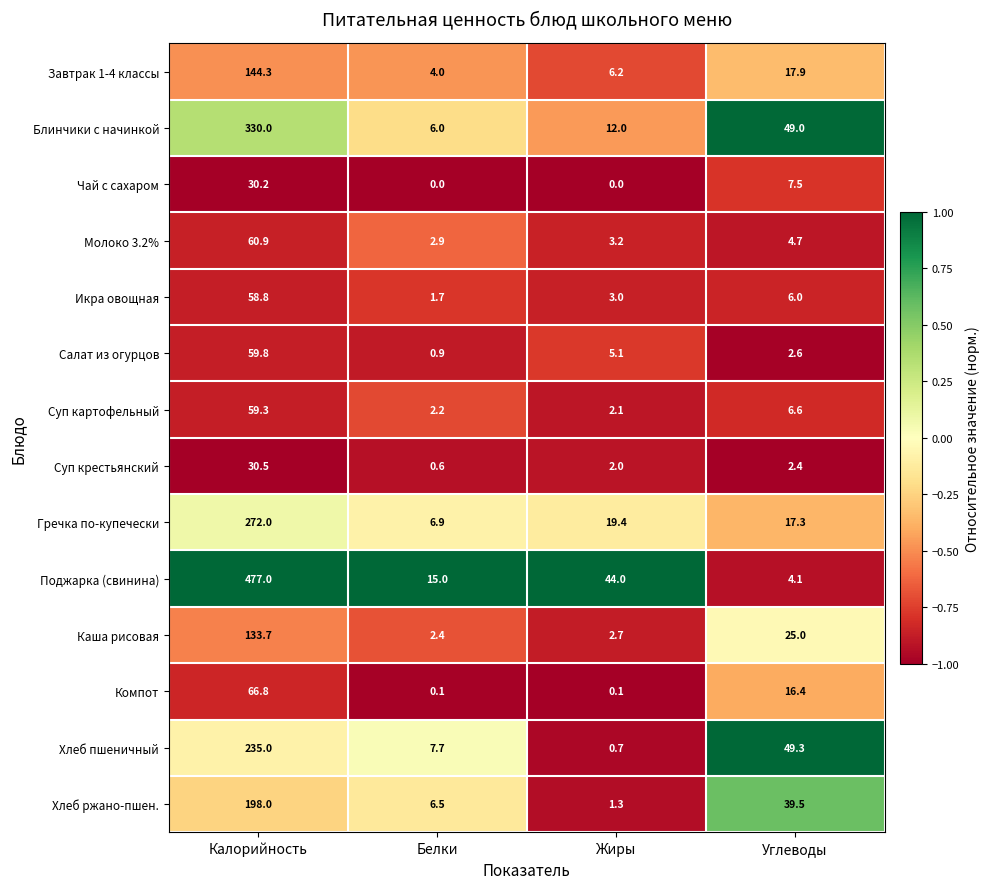

Rank the series by their maximum value, from highest to lowest.

Поджарка (свинина), Блинчики с начинкой, Гречка по-купечески, Хлеб пшеничный, Хлеб ржано-пшен., Завтрак 1-4 классы, Каша рисовая, Компот, Молоко 3.2%, Салат из огурцов, Суп картофельный, Икра овощная, Суп крестьянский, Чай с сахаром